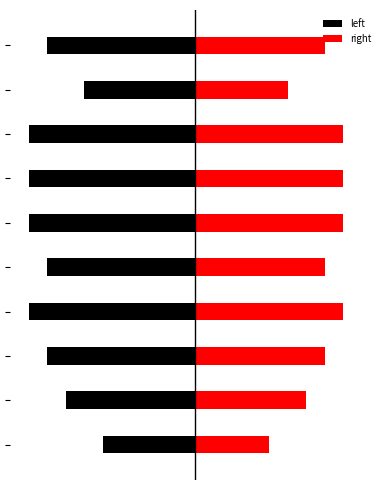

How many bars are there in each group?

2